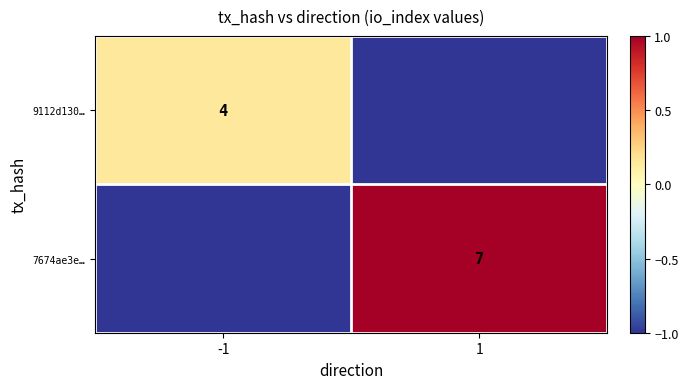

Is the value of 9112d130… at -1 greater than the value of 7674ae3e… at 1?

No